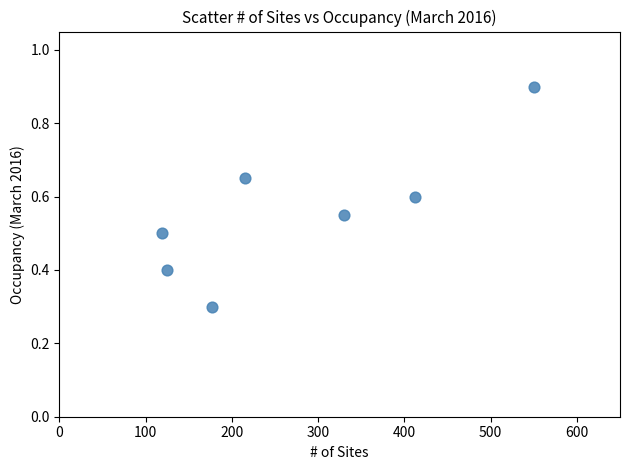

What Y value in the scatter plot is closest to 0?

0.3